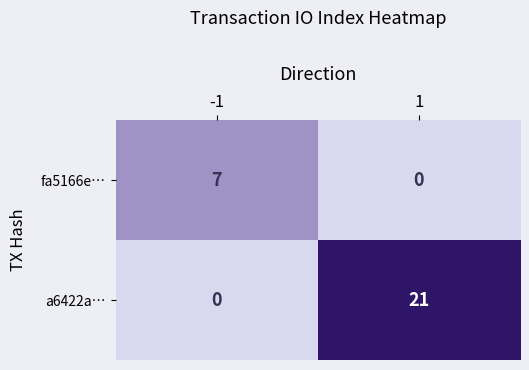

What is the difference between the maximum and minimum values in the fa5166e… series?

7